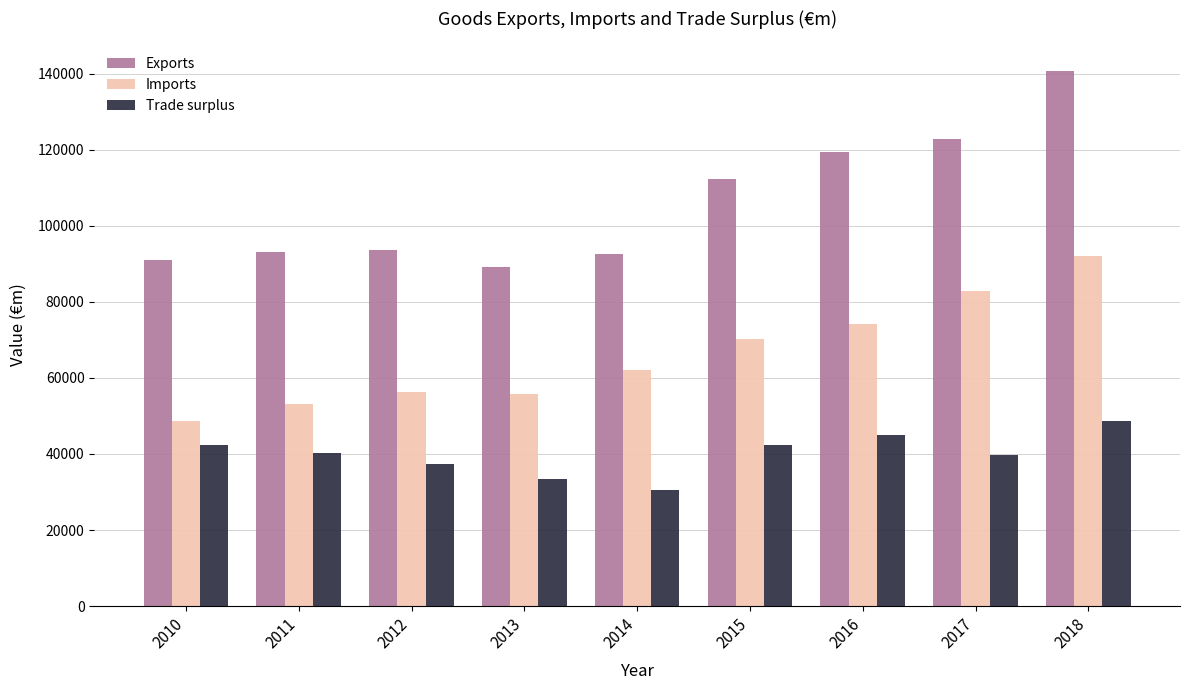

What is the difference between the maximum and minimum values in the Exports series?

51524.7